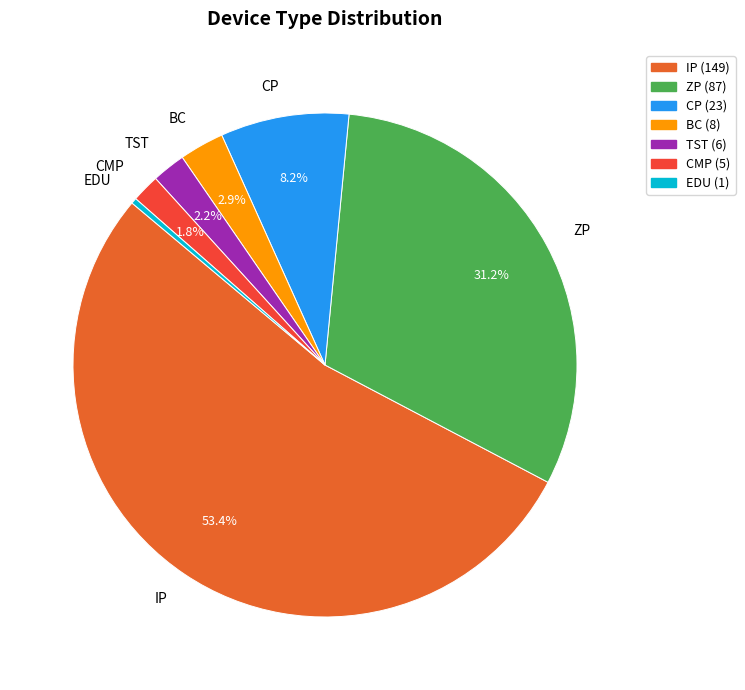

Do BC and CMP together represent more than half of the pie?

No